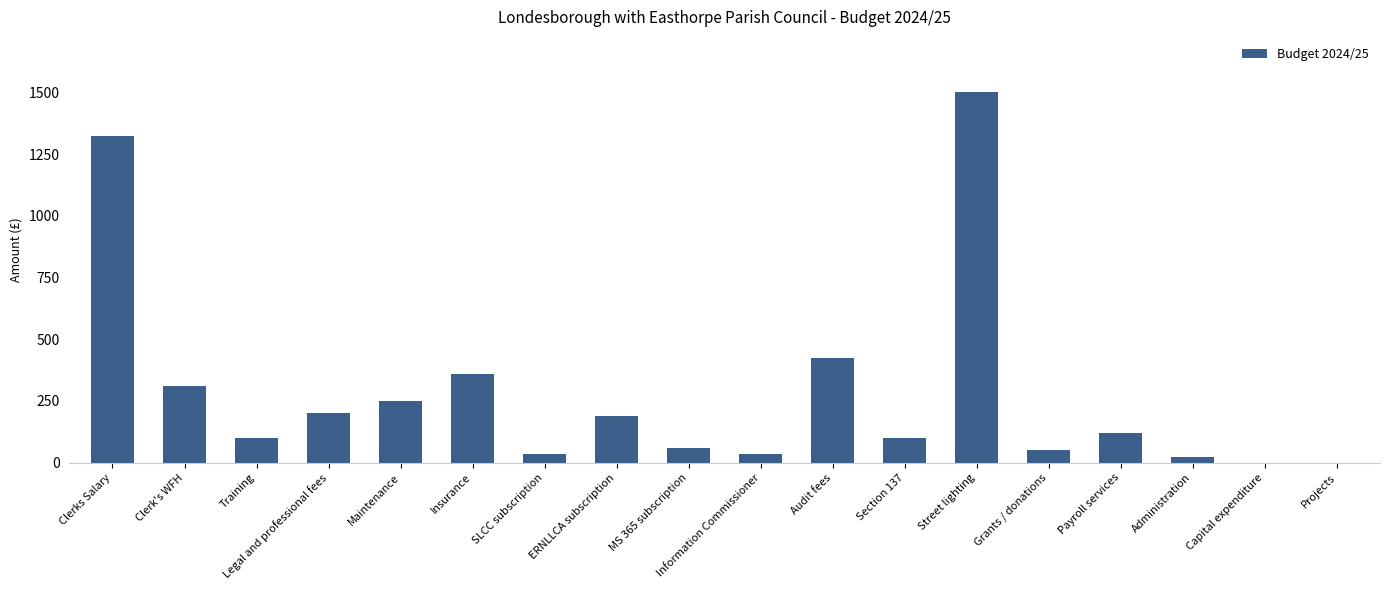

What is the maximum value shown in the chart?

1500